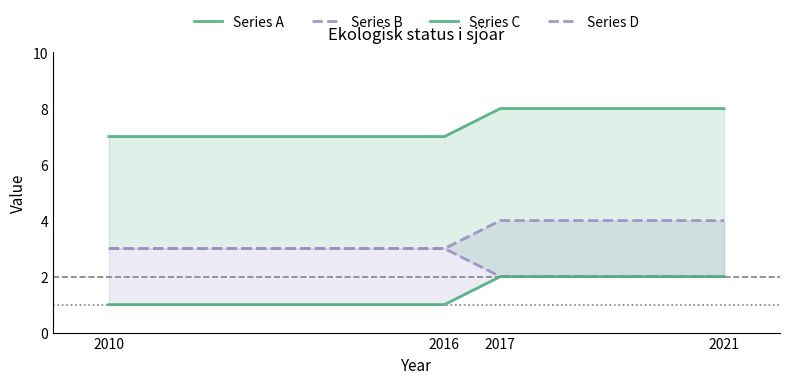

What is the value of the Series D point at the 3rd from the left?

4